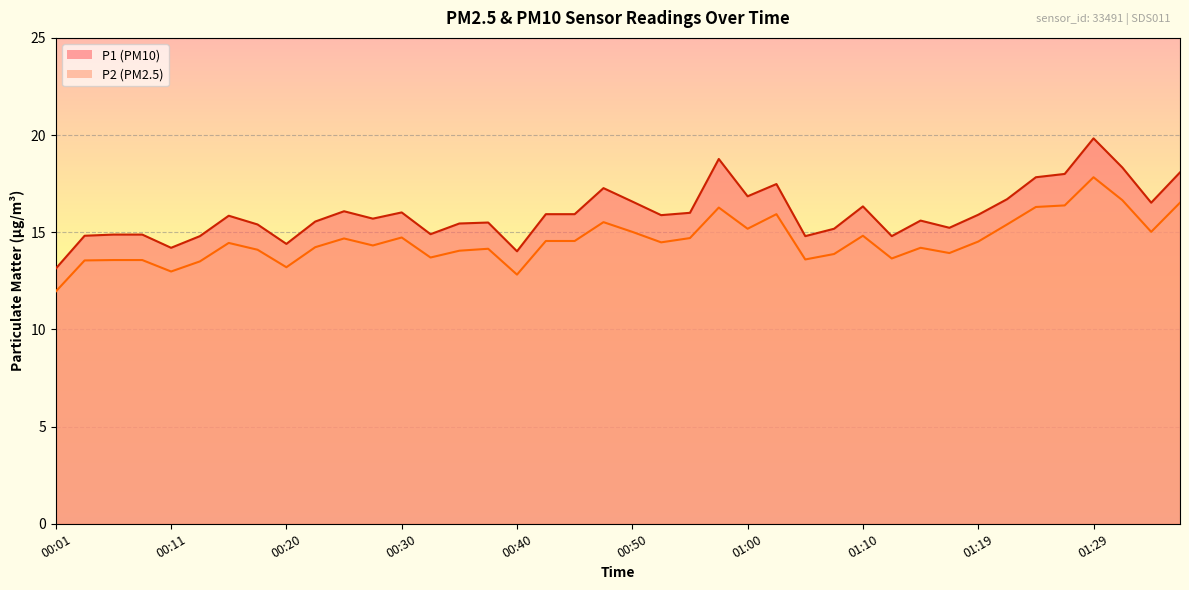

Read the P1 value at 00:20.

14.4